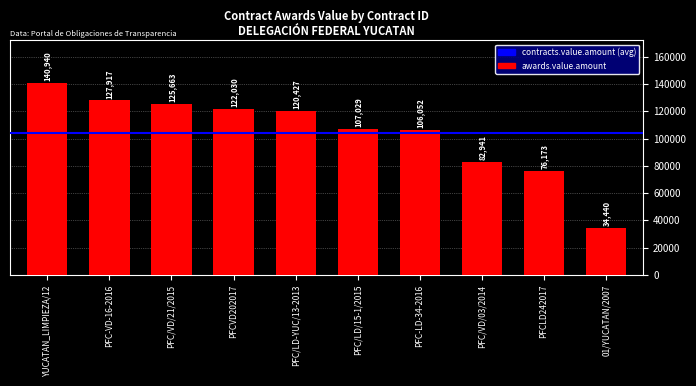

At which category does the chart reach its minimum across all series?

01/YUCATAN/2007